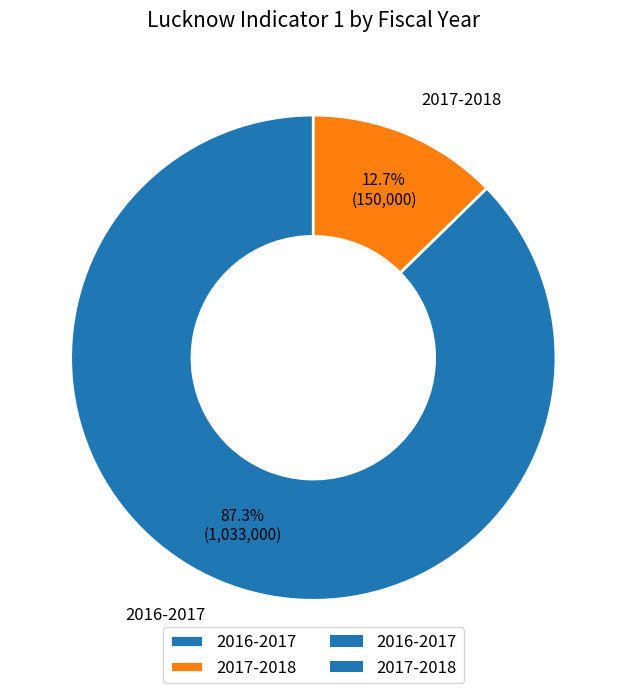

Does 2016-2017 represent more than half of the total?

Yes